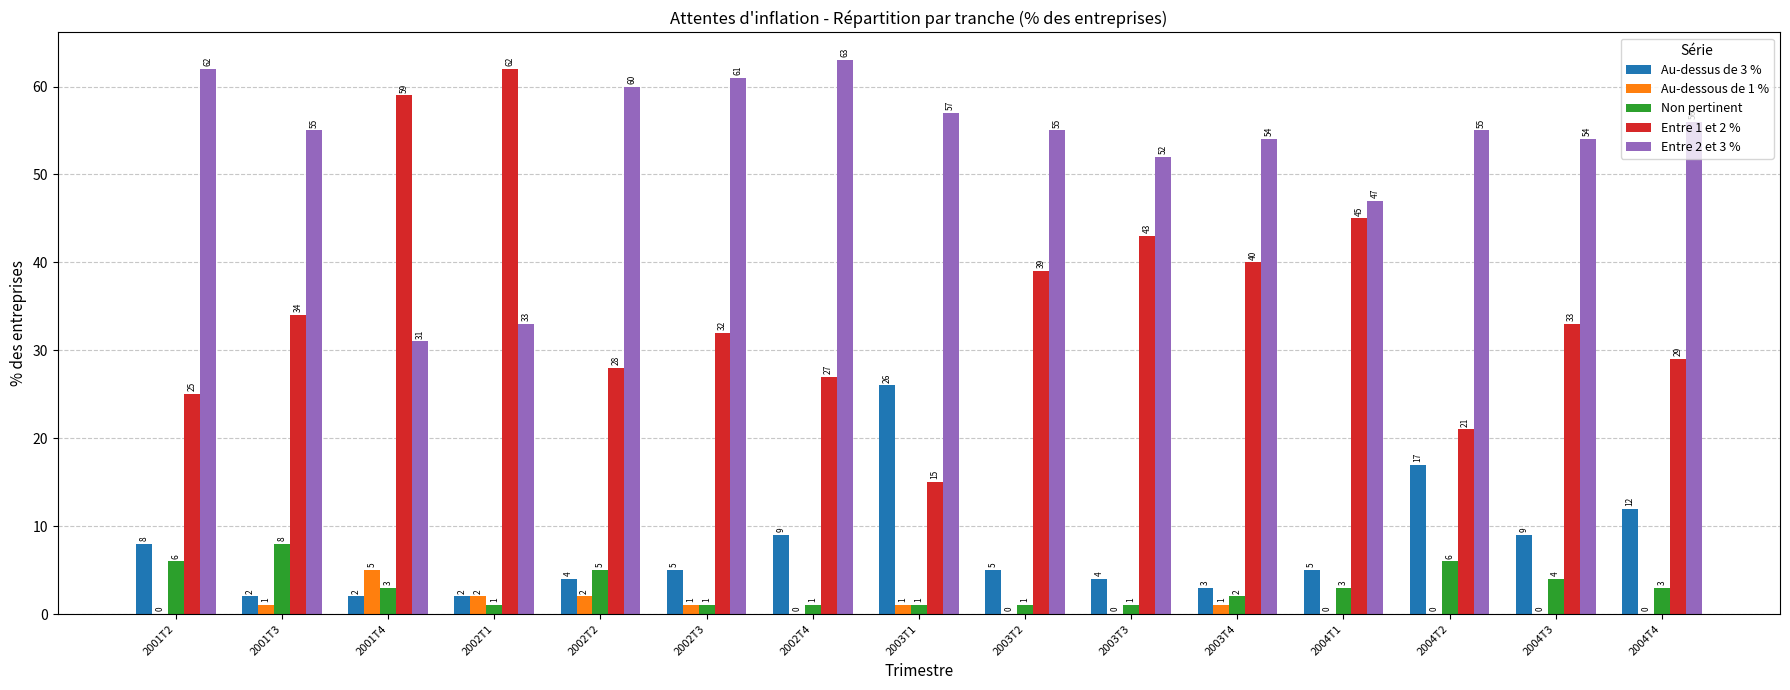

Which label corresponds to the largest value in the chart?

2002T4